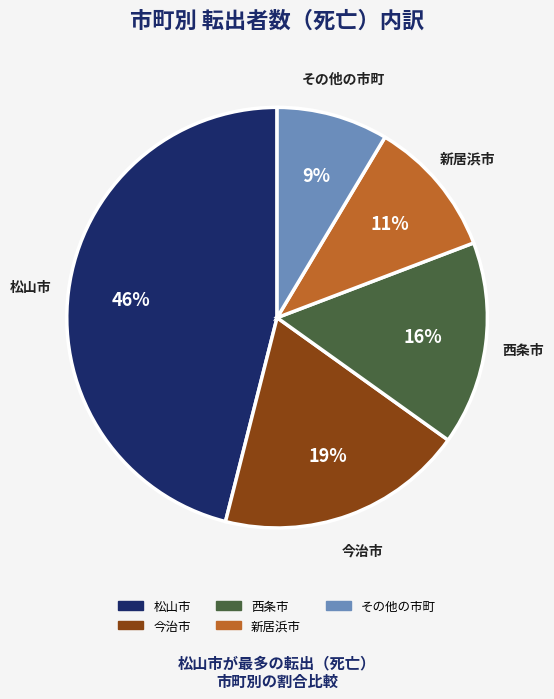

Does any single category account for the majority?

No